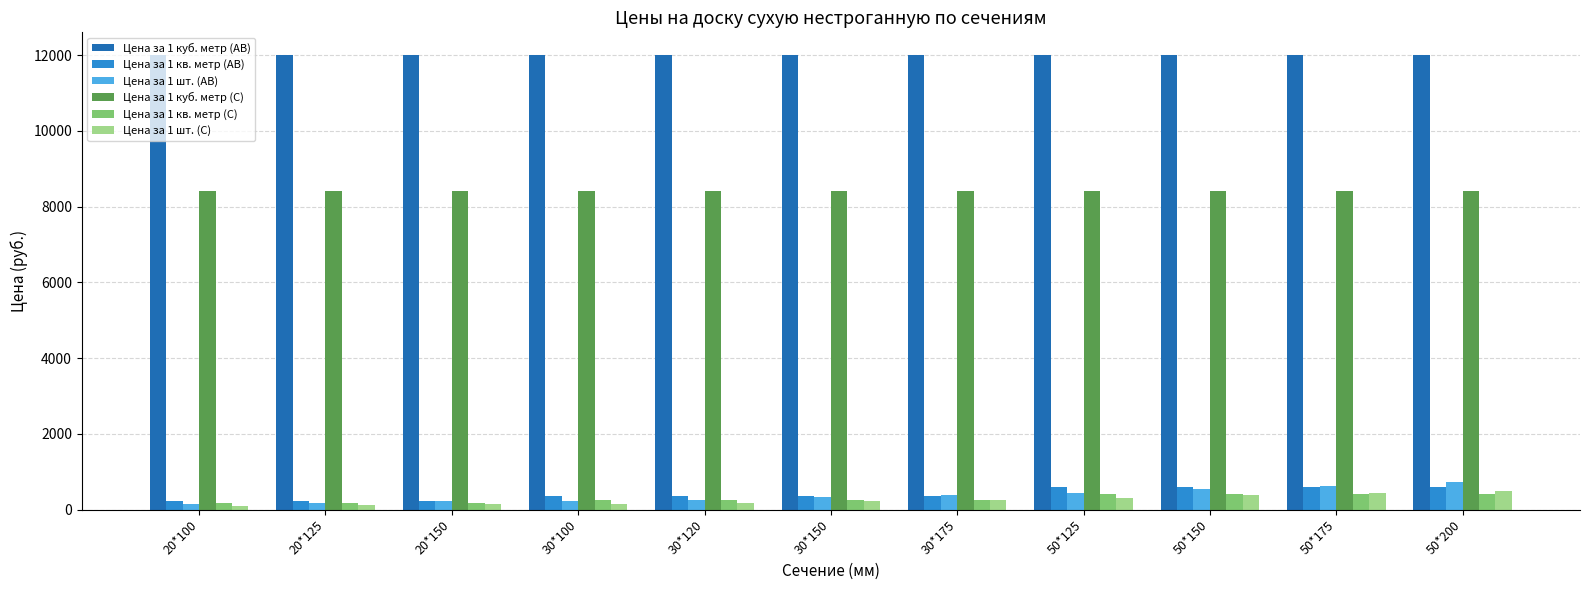

Are the bars grouped side by side (vs. stacked)?

Yes